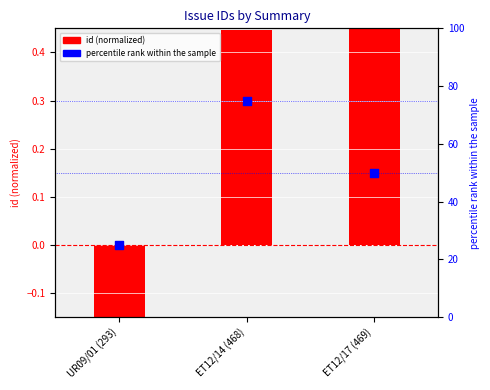

What are all the series names shown in the legend?

id (normalized), percentile rank within the sample